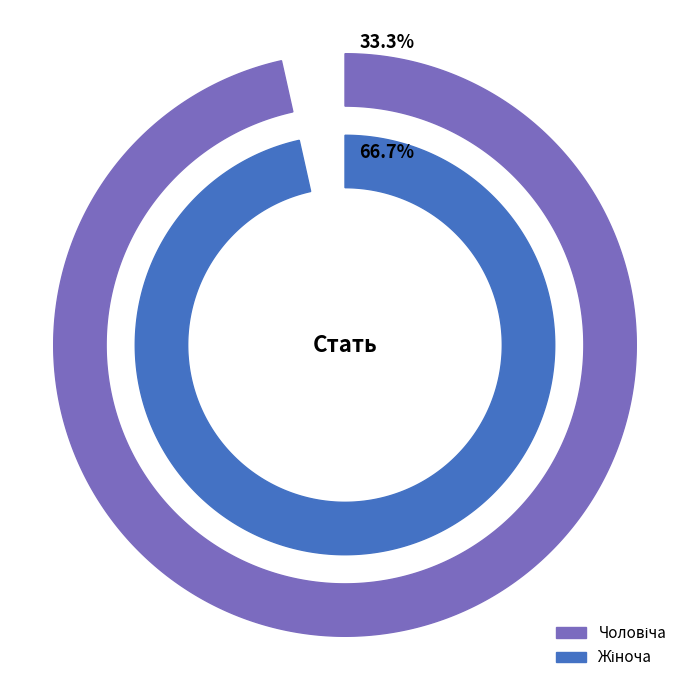

To the nearest percent, what percentage of the pie is Чоловіча?

33%